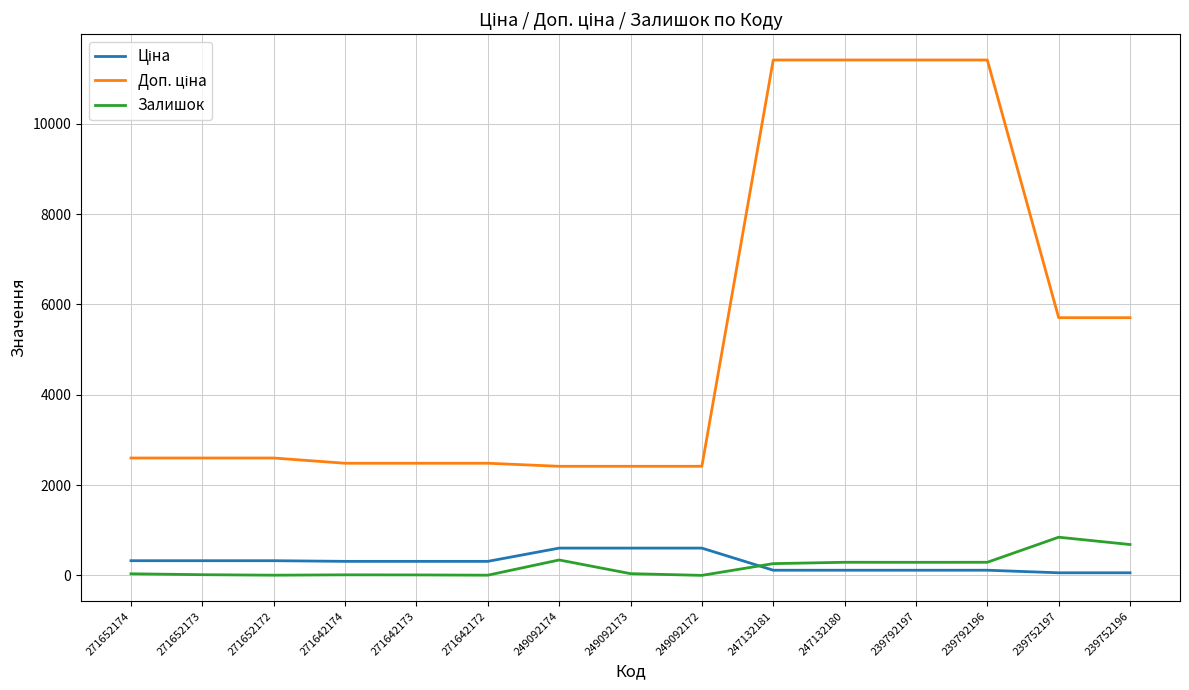

What is the highest value of the Залишок series?

845.0